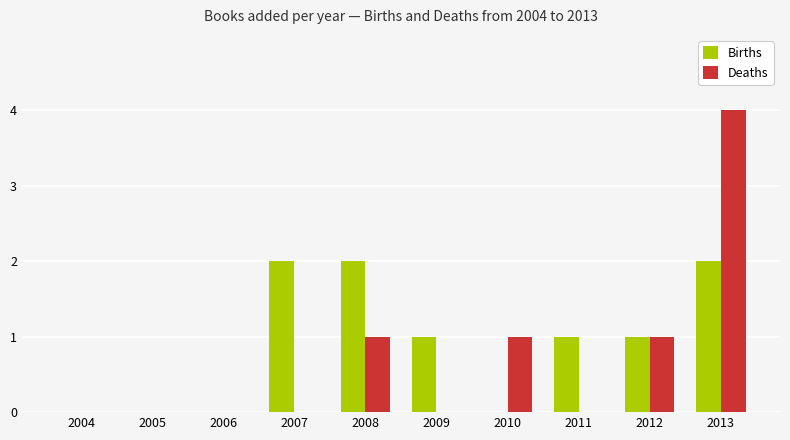

The value of Births at 2008 is 1. True or false?

False